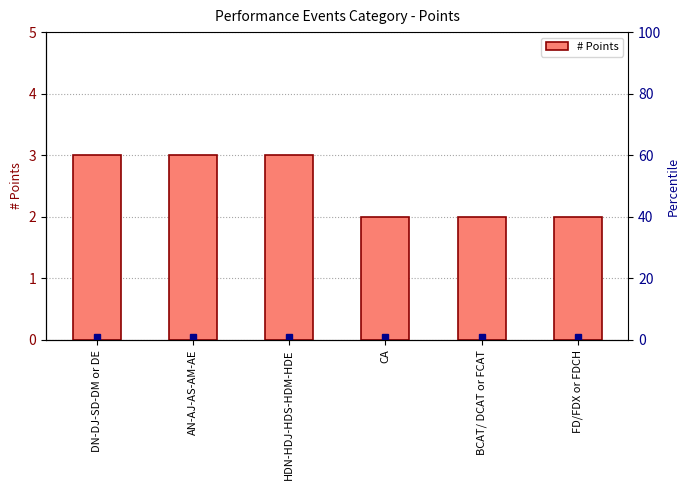

What is the value of the 2nd bar from the left?

3